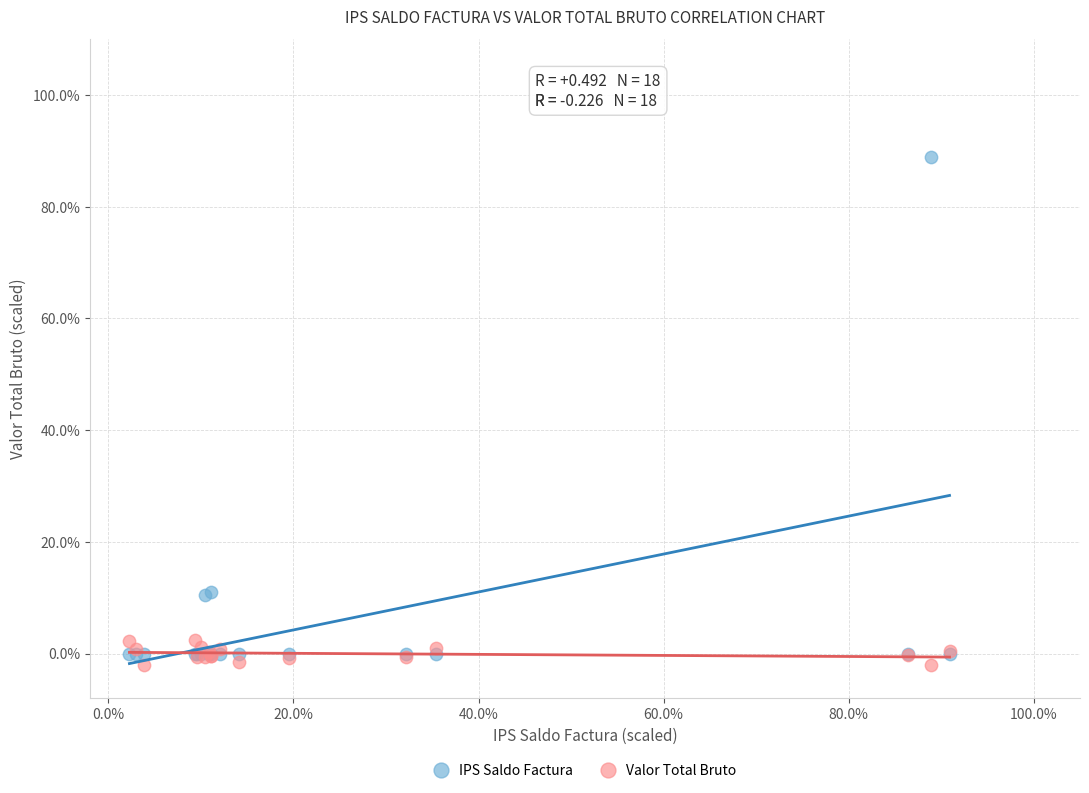

Which series reaches the maximum Y coordinate?

IPS Saldo Factura